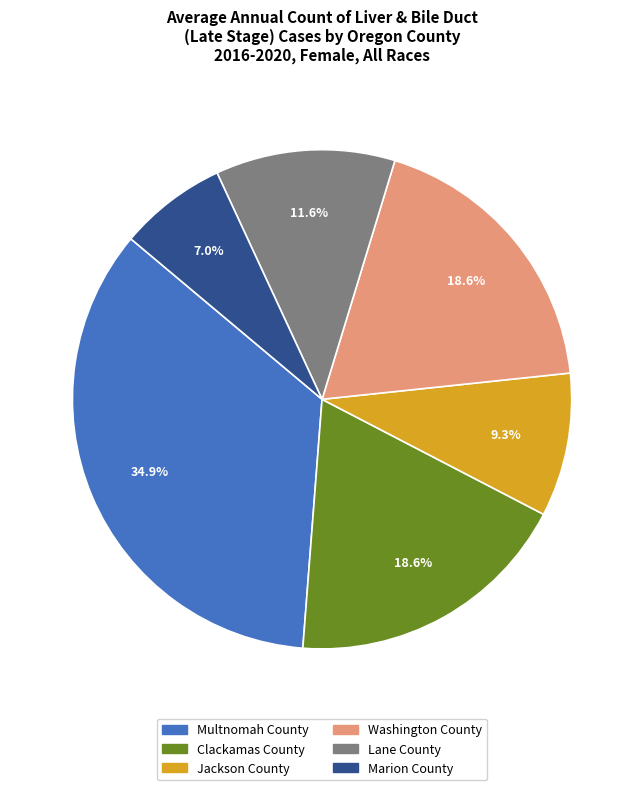

How many slices are in this pie chart?

6